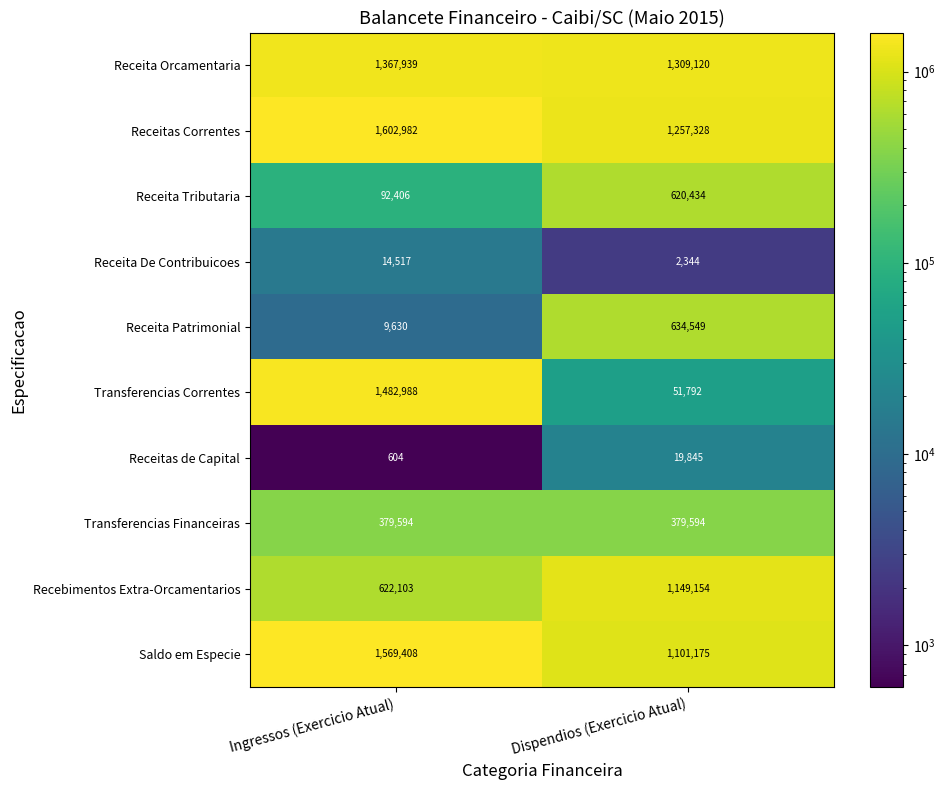

What is the average value of the Saldo em Especie series?

1335292